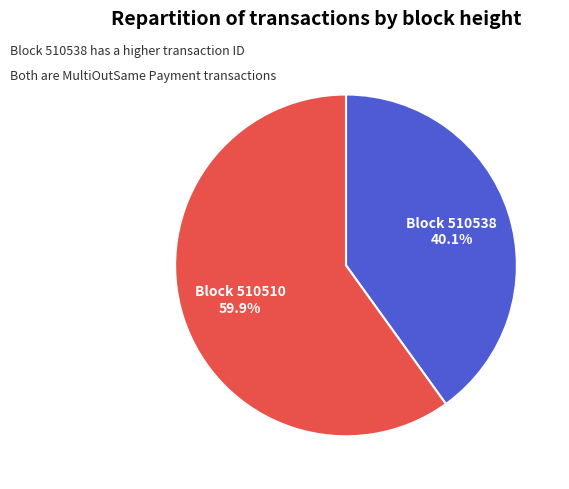

Does any single category account for the majority?

Yes